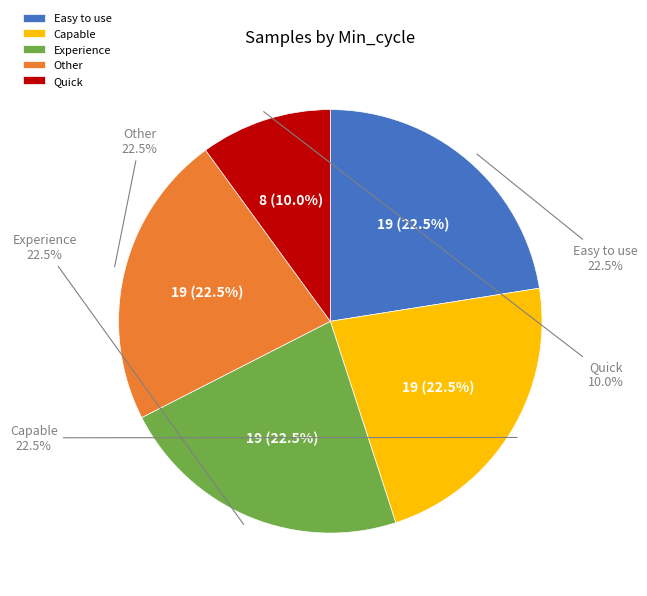

Does 28 account for over 50% of the chart?

No